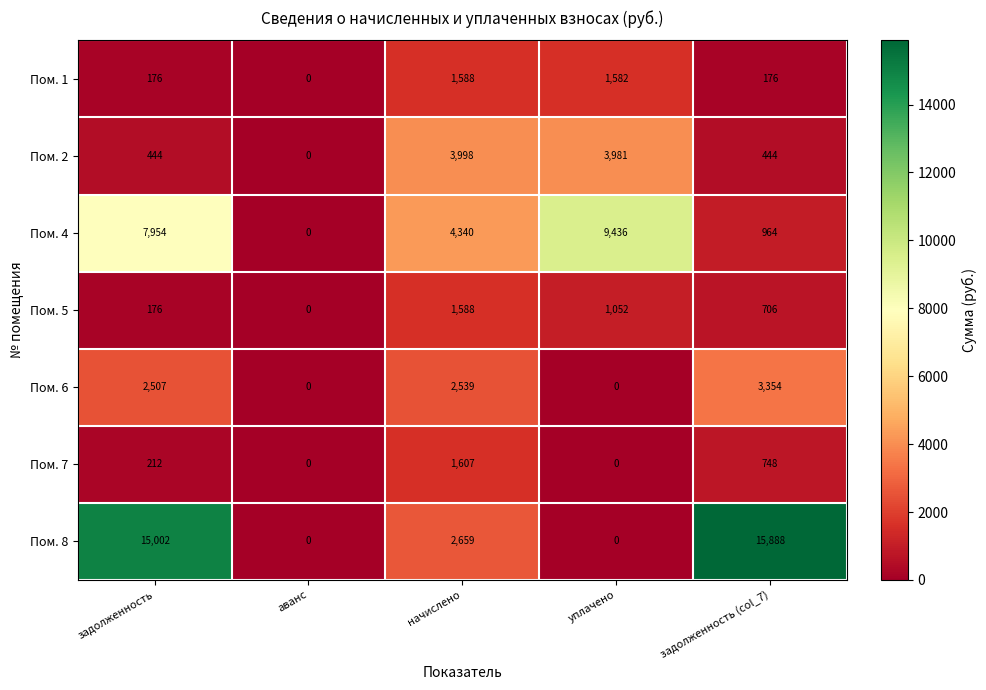

How many data points in Пом. 7 are less than 212?

2